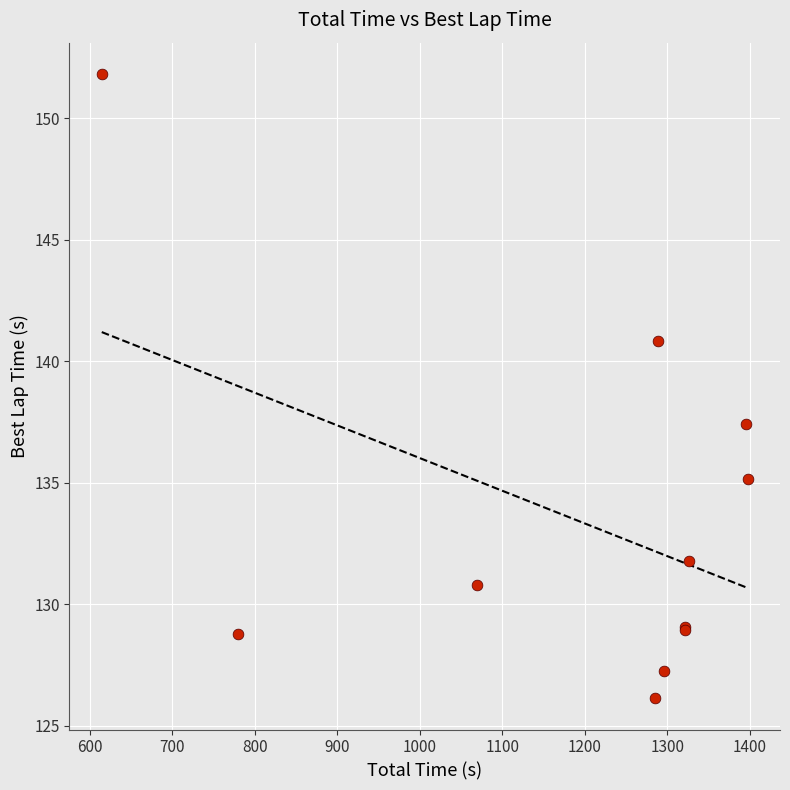

What Y value in the scatter plot is closest to 138?

137.4